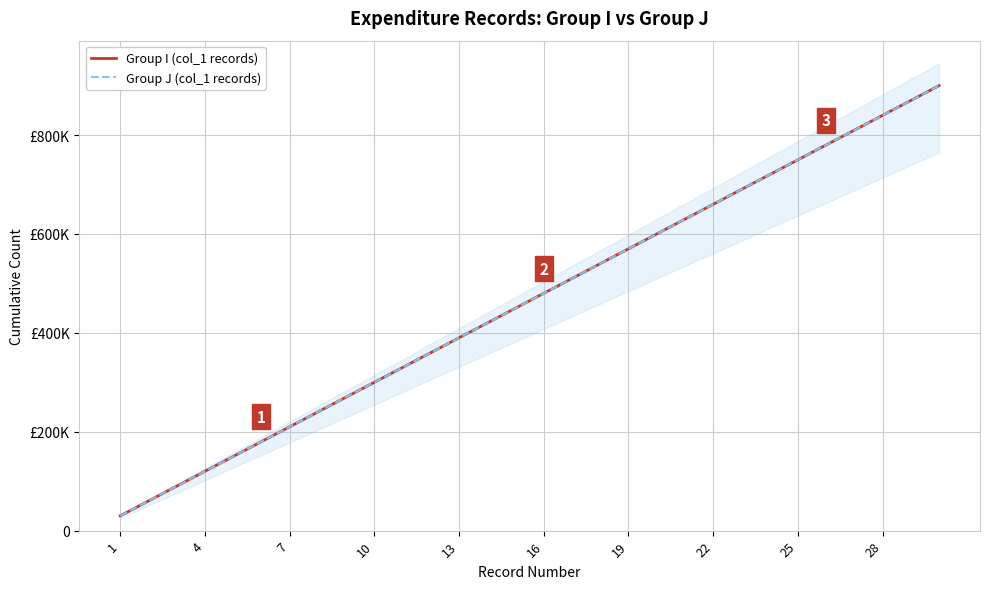

What is the difference between the second highest and minimum values in the Group I (col_1 records) series?

840000